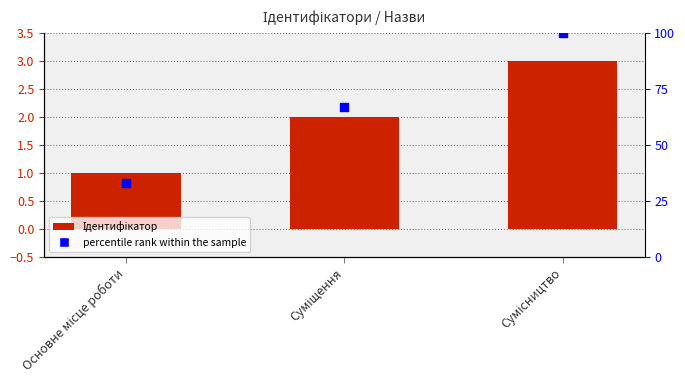

What is the total value across all series at Основне місце роботи?

34